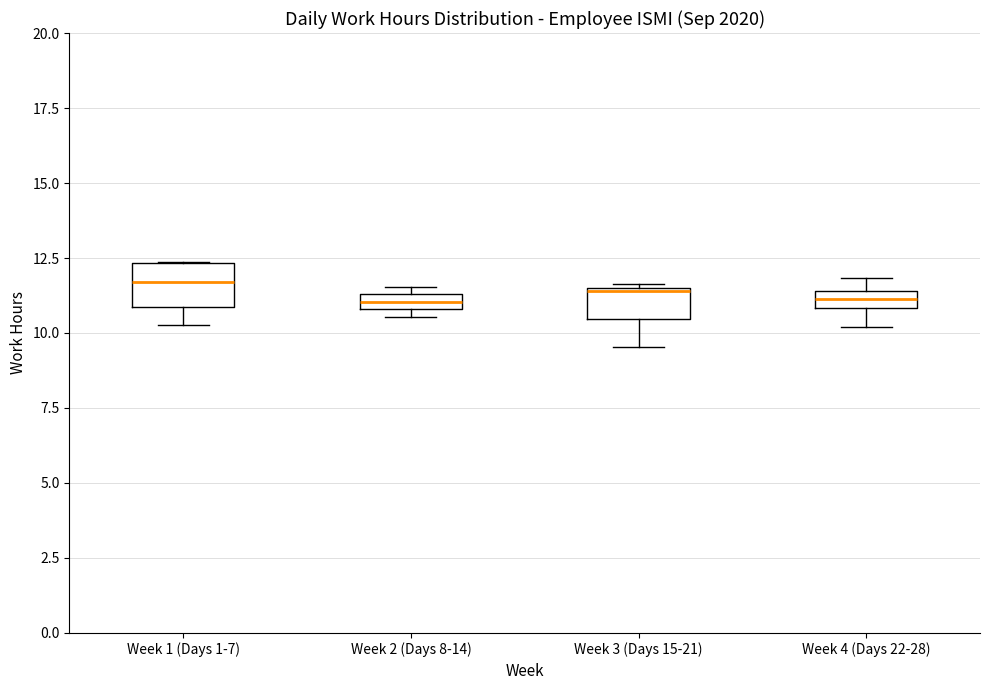

Where does the lower whisker of the box for Week 4 (Days 22-28) end on the y-axis? The values are not printed on the chart, so give them approximately, as read against the axis.

10.0